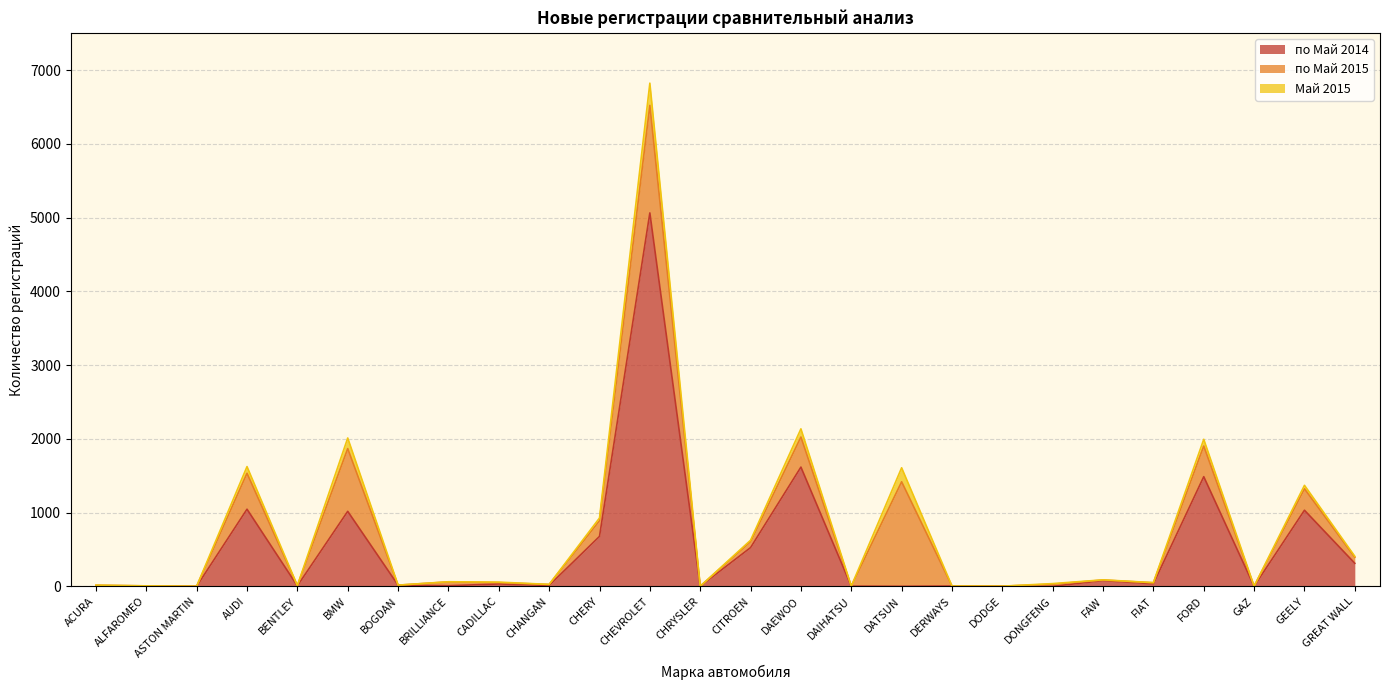

True or false: Май 2015 and по Май 2015 intersect in this chart.

False